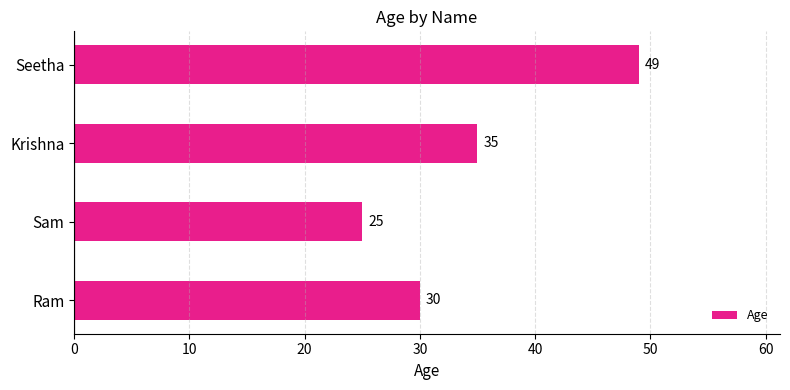

How many values are between 30 and 49?

3